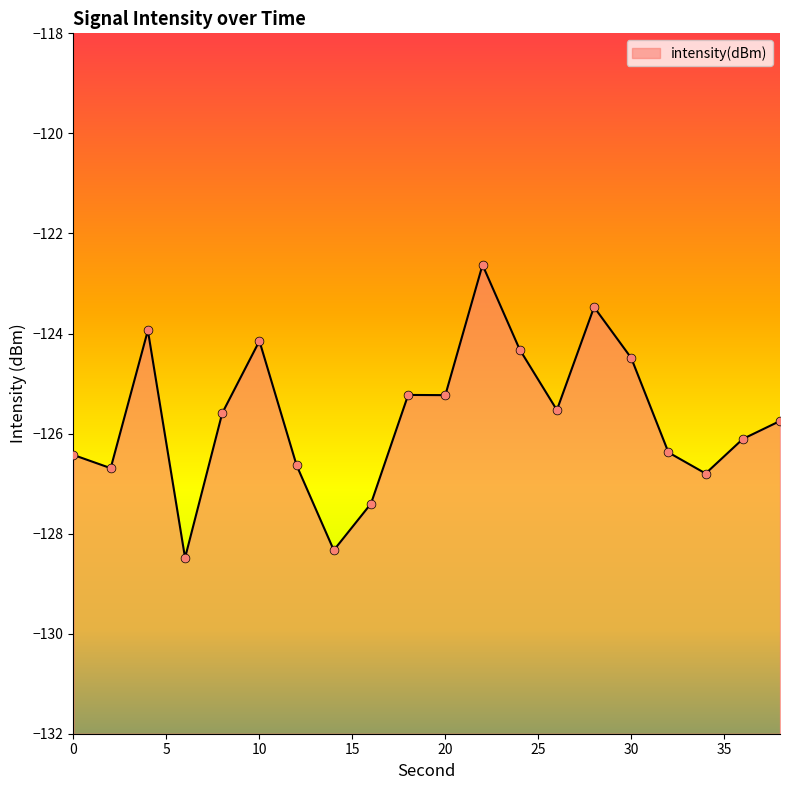

What is the change in value from 10 to 16?

-3.3